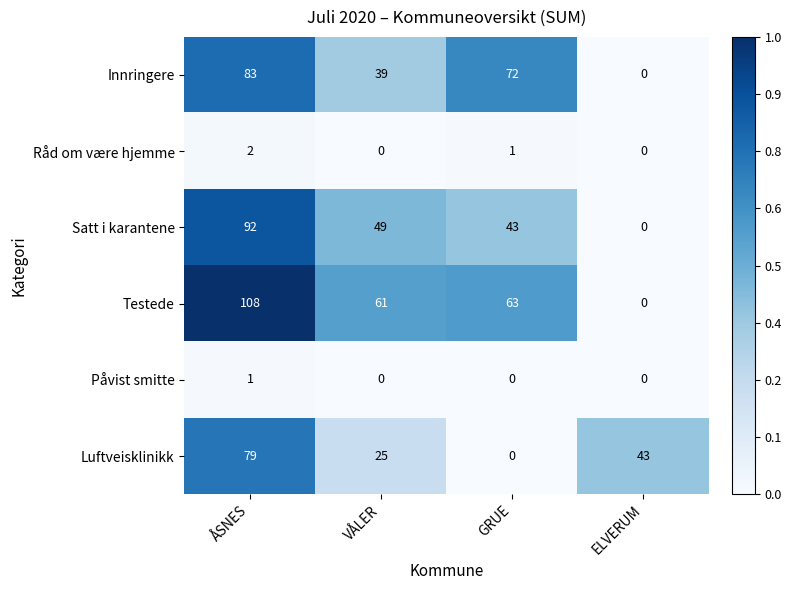

Rank the series by their maximum value, from highest to lowest.

Testede, Satt i karantene, Innringere, Luftveisklinikk, Råd om være hjemme, Påvist smitte